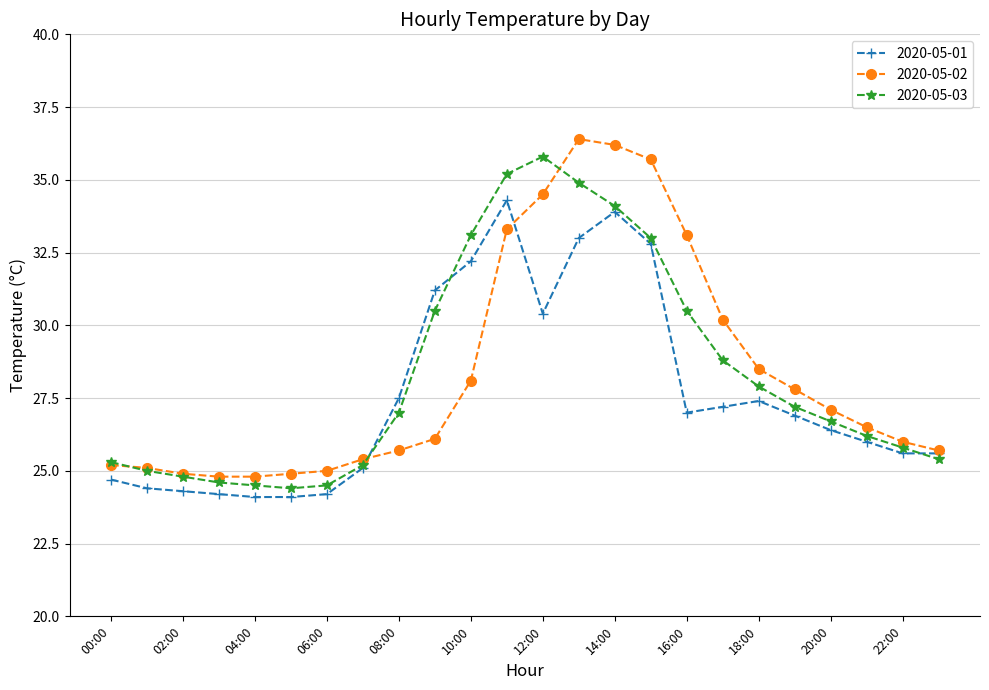

What is the value of the 2020-05-03 point at the 13th from the left?

35.8